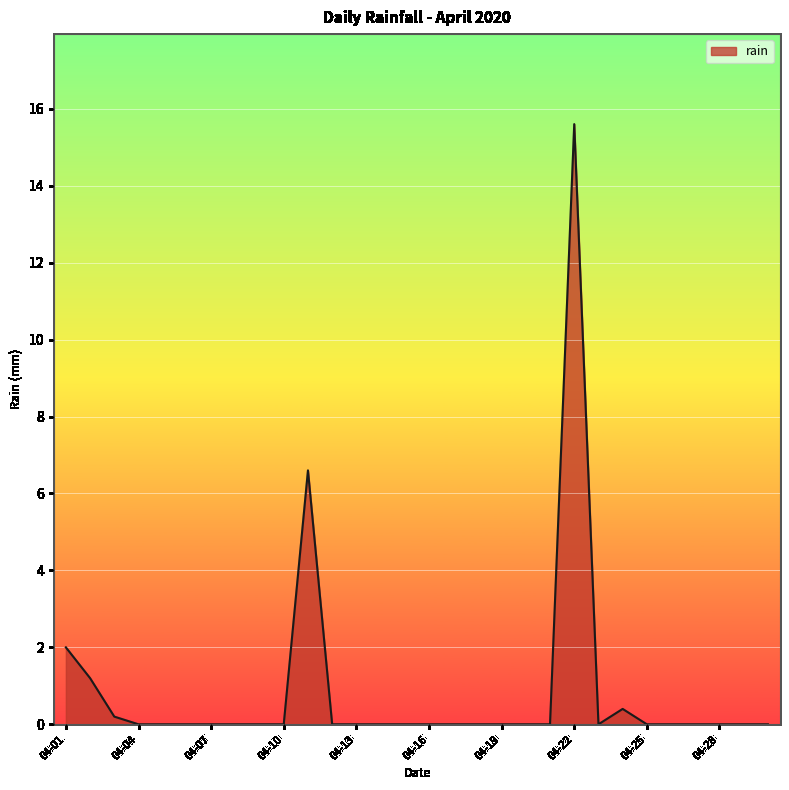

What is the difference between the maximum and minimum values?

15.6